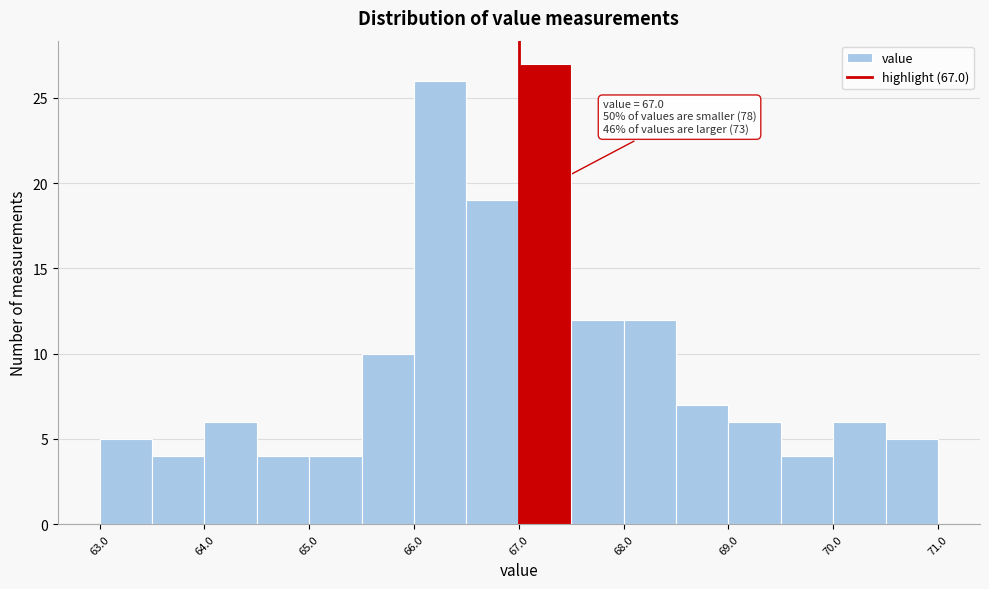

Over which range of the x-axis is the bar tallest?

67.0 to 67.5